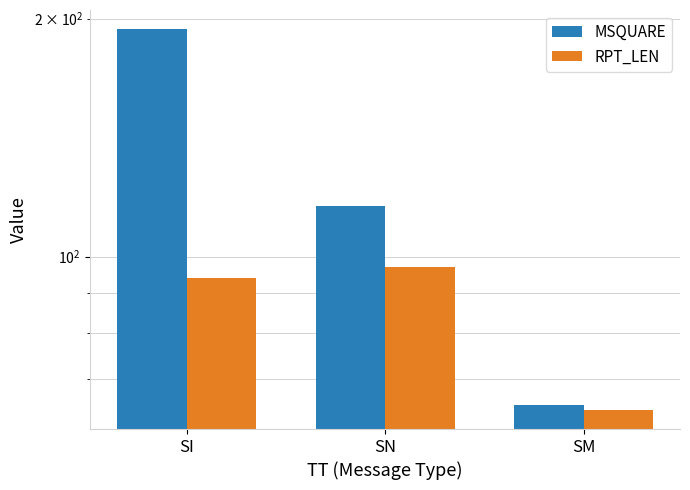

What is the maximum value for MSQUARE?

194